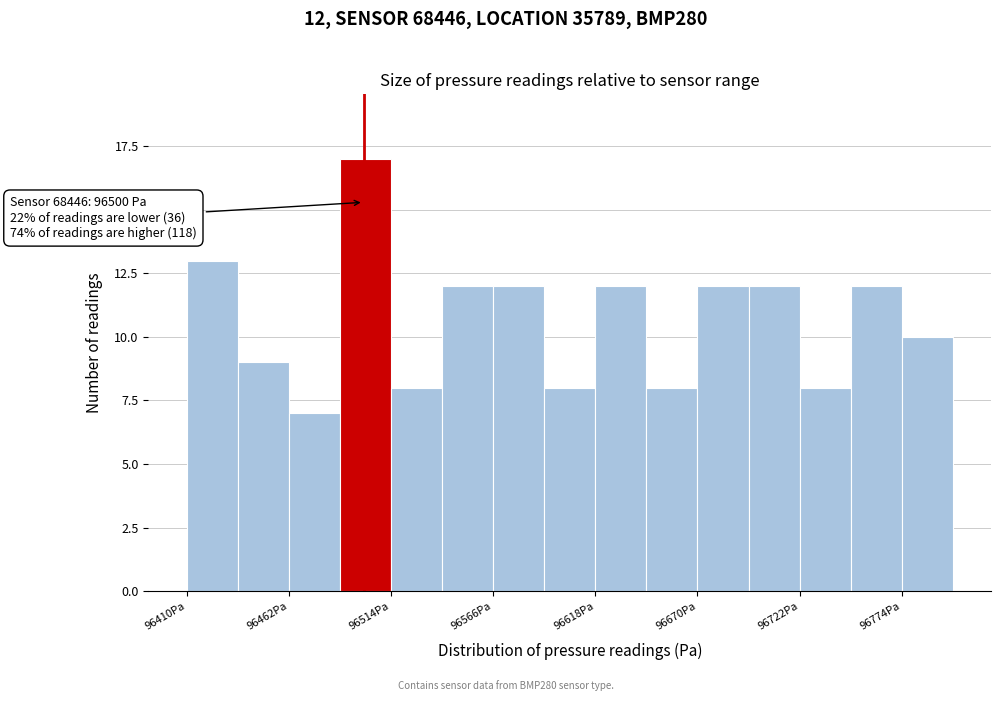

Read against the x-axis, roughly where is the centre of the tallest bar?

96500